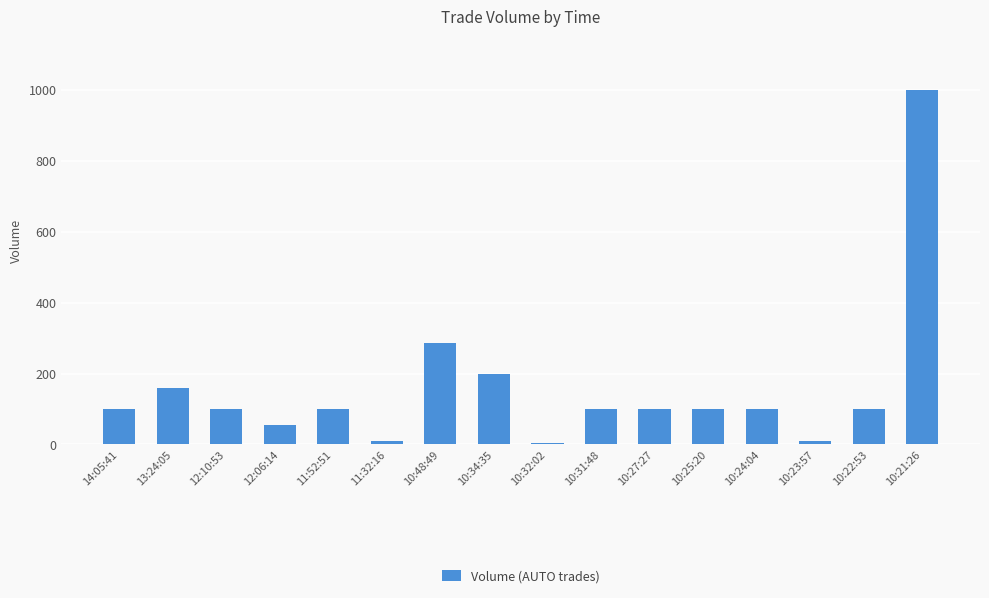

Which category has the highest value across all series?

10:21:26